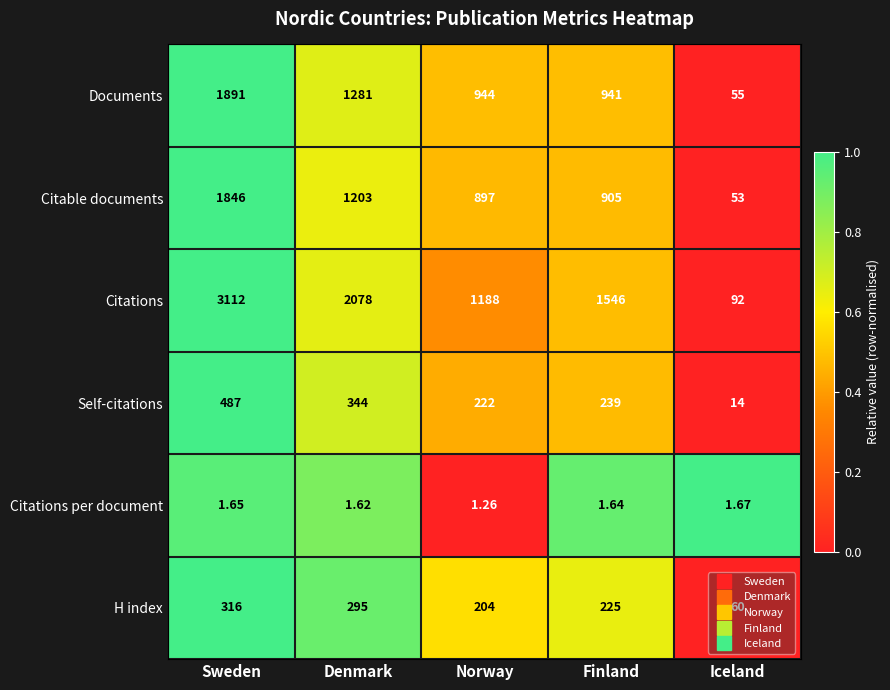

Where does the H index series first go above 225?

Sweden